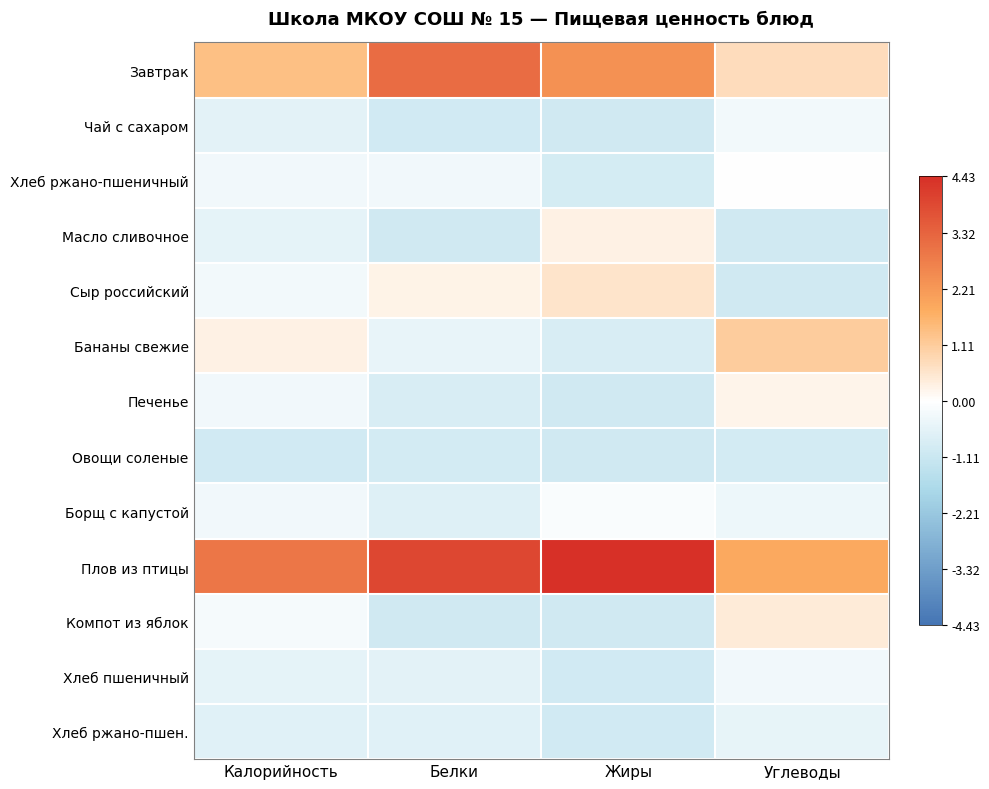

Count the number of categories in the chart.

4